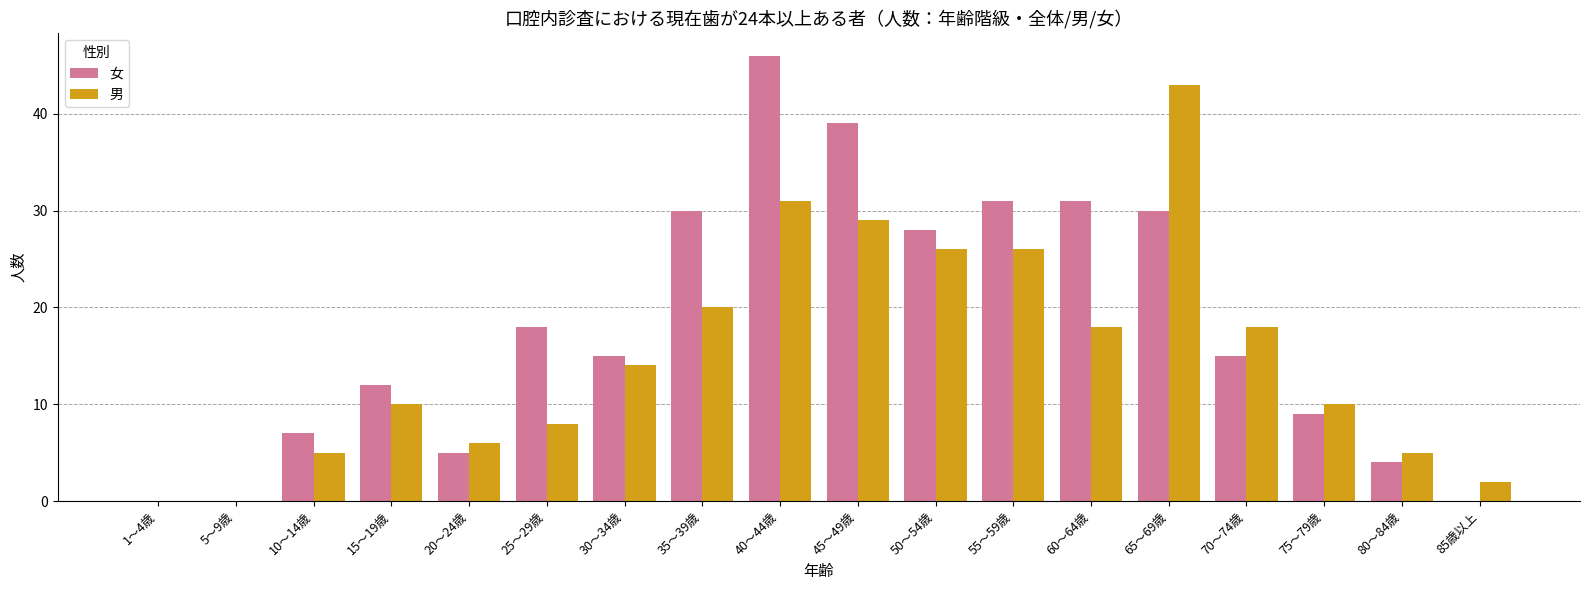

Reading right to left, what are all the values shown in this chart?

女: 0	4	9	15	30	31	31	28	39	46	30	15	18	5	12	7	0	0
男: 2	5	10	18	43	18	26	26	29	31	20	14	8	6	10	5	0	0